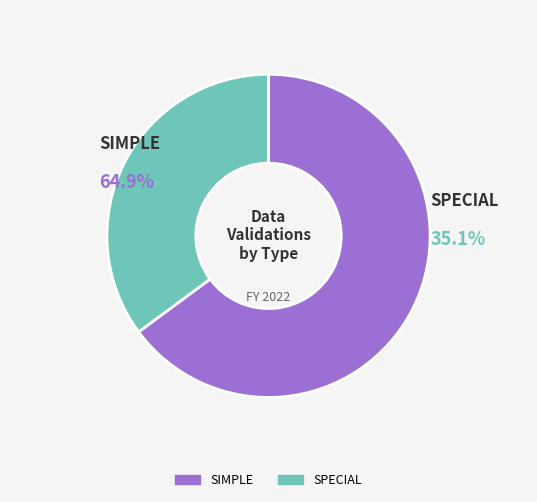

What is the smallest slice in the pie chart?

SPECIAL